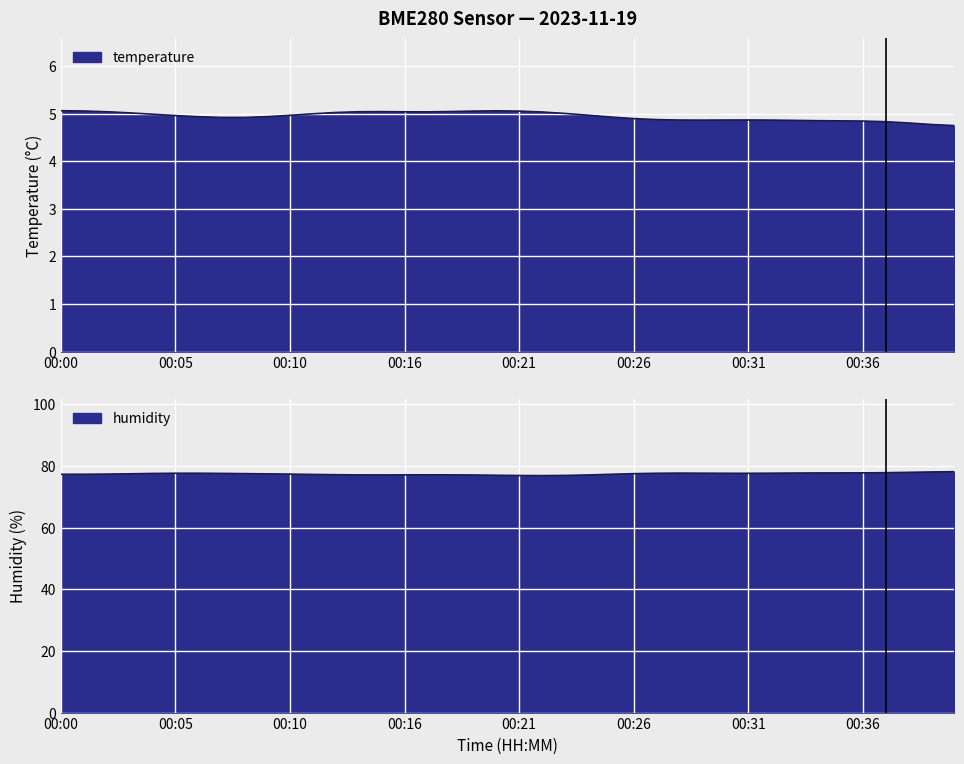

What is the total value across all series at 00:20?

82.3